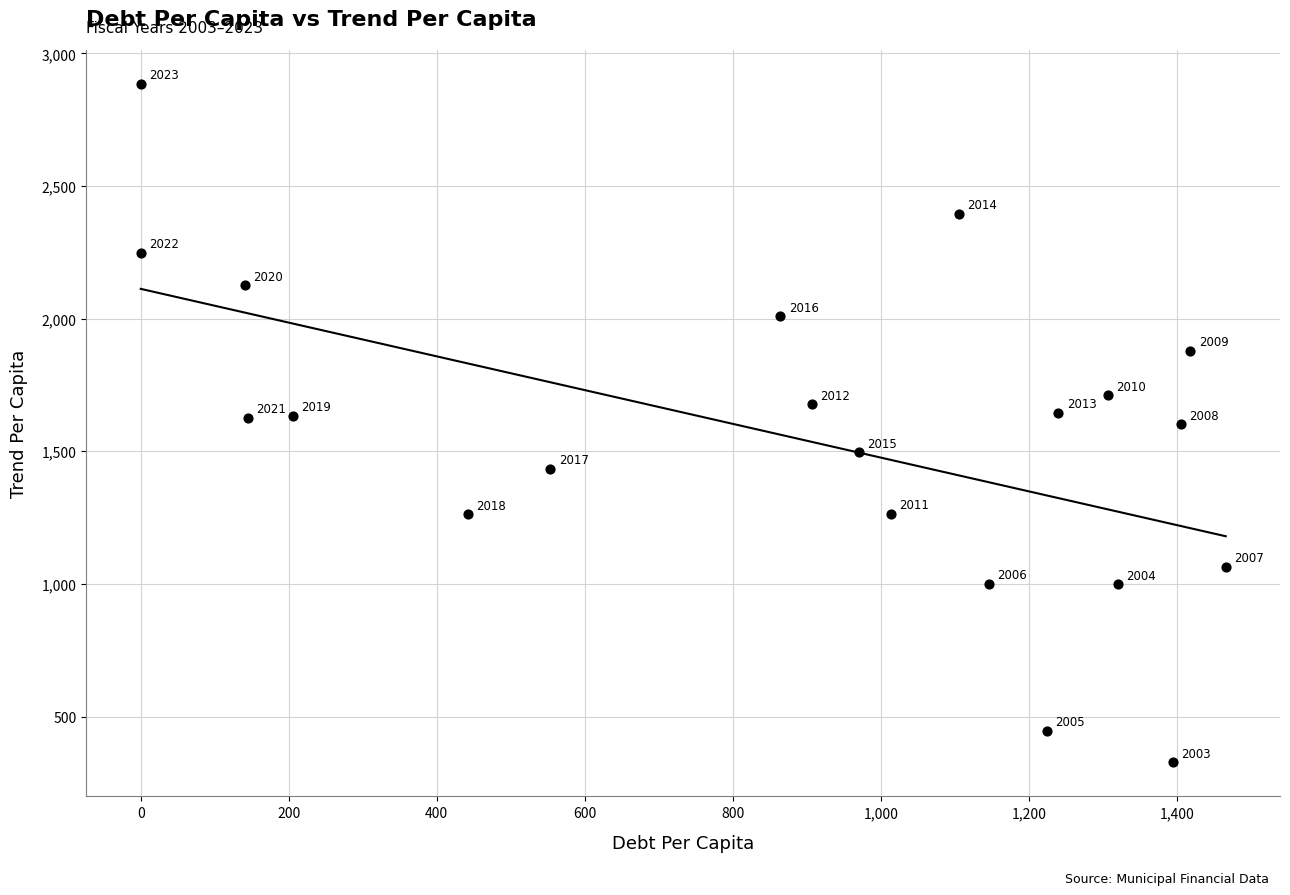

What is the range of Y values (max minus min)?

2558.0